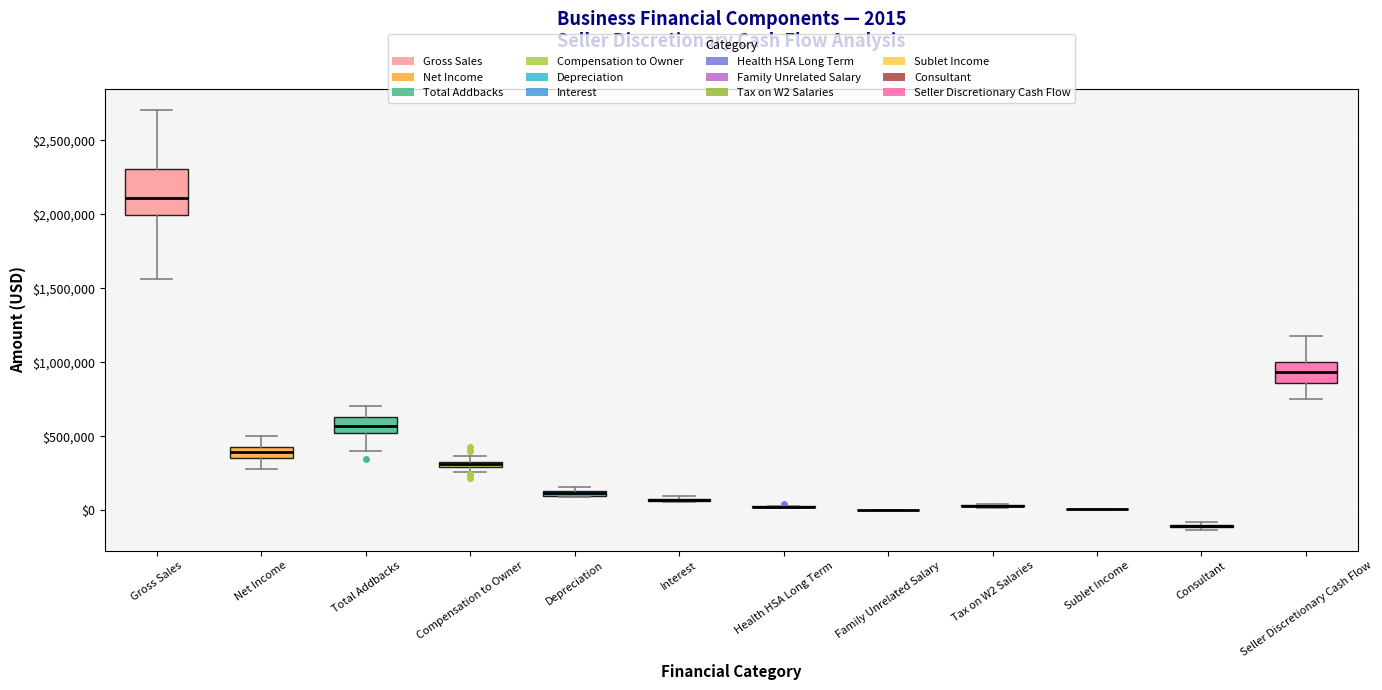

Which box is the tallest, from its lower edge to its upper edge?

Gross Sales